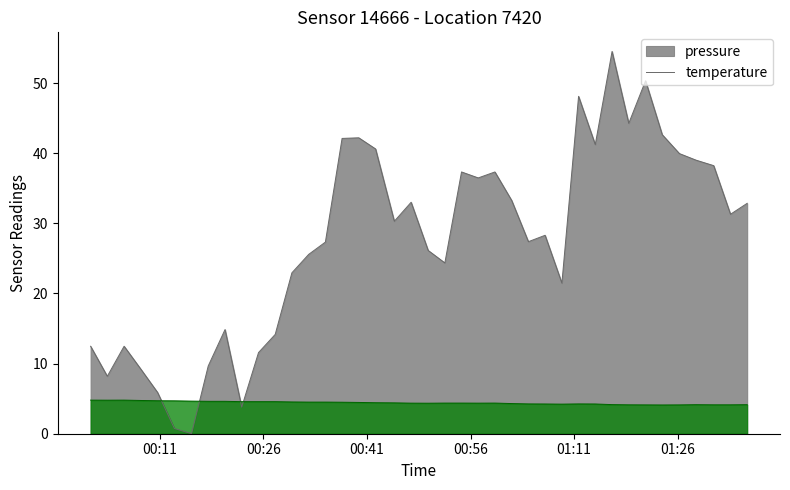

Rank the series by their maximum value, from highest to lowest.

pressure, temperature